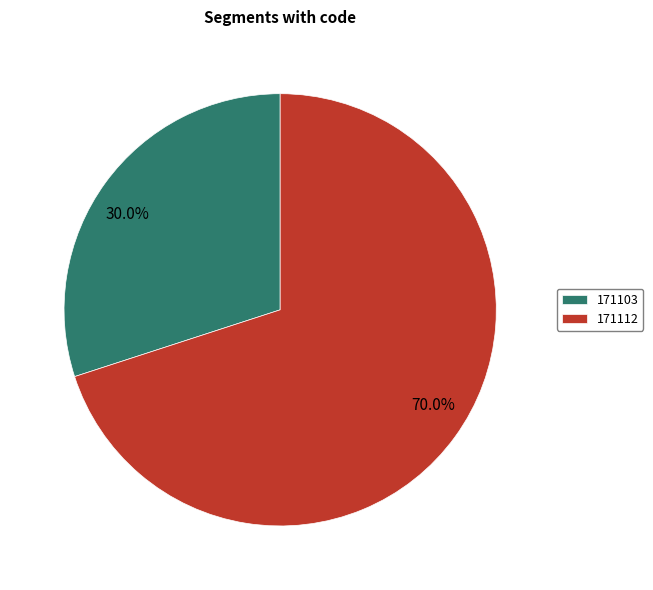

Combined, do 171103 and 171112 account for over 50%?

Yes